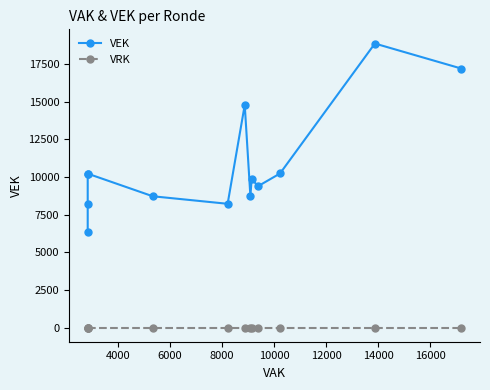

Does the chart have visible grid lines?

No